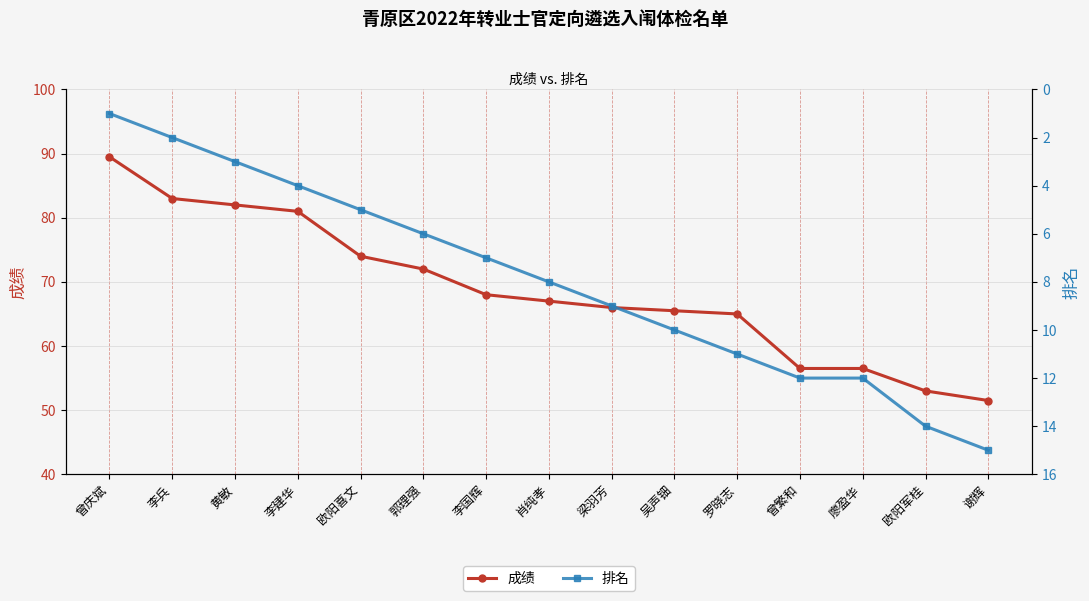

Reading right to left, transcribe all the data shown in this chart.

成绩: 谢辉=51.5	欧阳军桂=53.0	廖盈华=56.5	曾繁和=56.5	罗晓志=65.0	吴声钿=65.5	梁羽芳=66.0	肖纯孝=67.0	李国辉=68.0	郭理强=72.0	欧阳喜文=74.0	李建华=81.0	黄敏=82.0	李兵=83.0	曾庆斌=89.5
排名: 谢辉=15.0	欧阳军桂=14.0	廖盈华=12.0	曾繁和=12.0	罗晓志=11.0	吴声钿=10.0	梁羽芳=9.0	肖纯孝=8.0	李国辉=7.0	郭理强=6.0	欧阳喜文=5.0	李建华=4.0	黄敏=3.0	李兵=2.0	曾庆斌=1.0